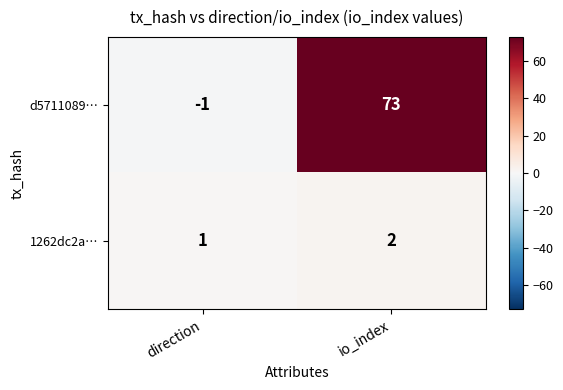

At which category is the sum across all series the highest?

io_index